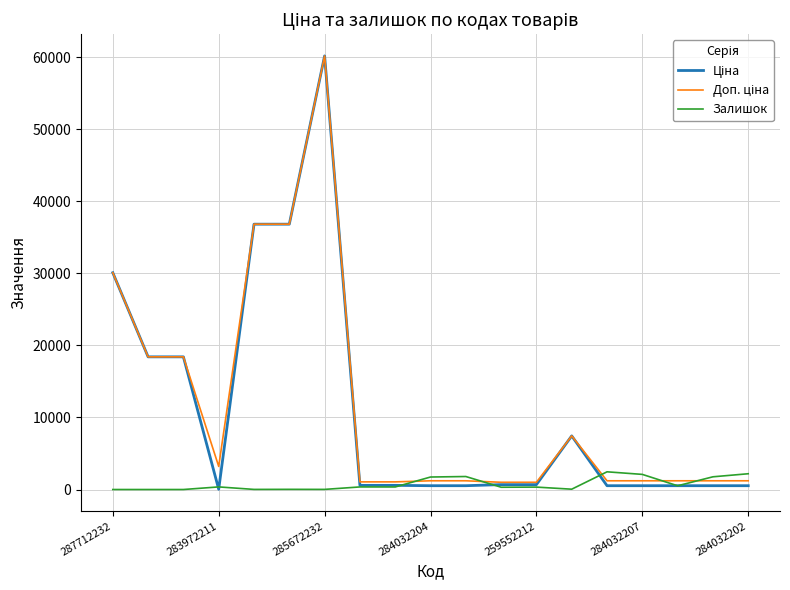

Does the chart have visible grid lines?

Yes